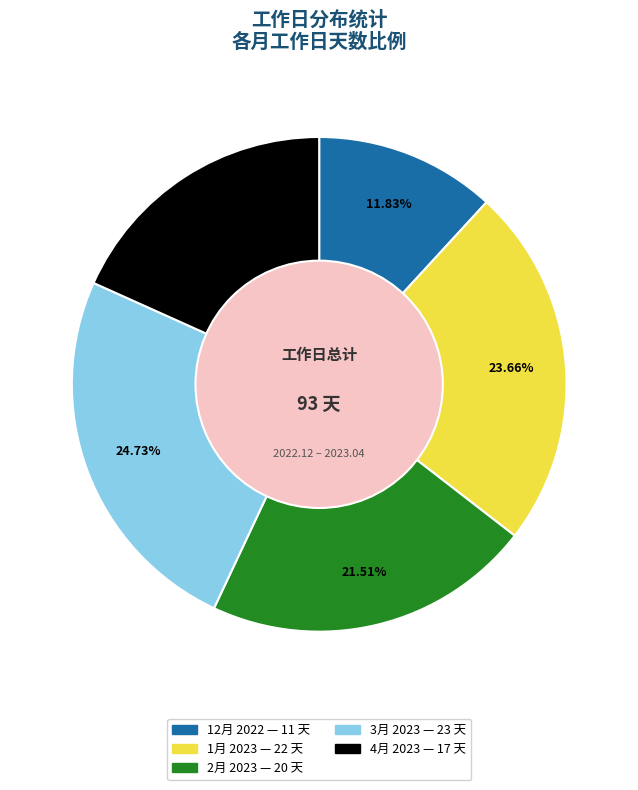

Rank the categories by value from highest to lowest.

3月 2023, 1月 2023, 2月 2023, 4月 2023, 12月 2022